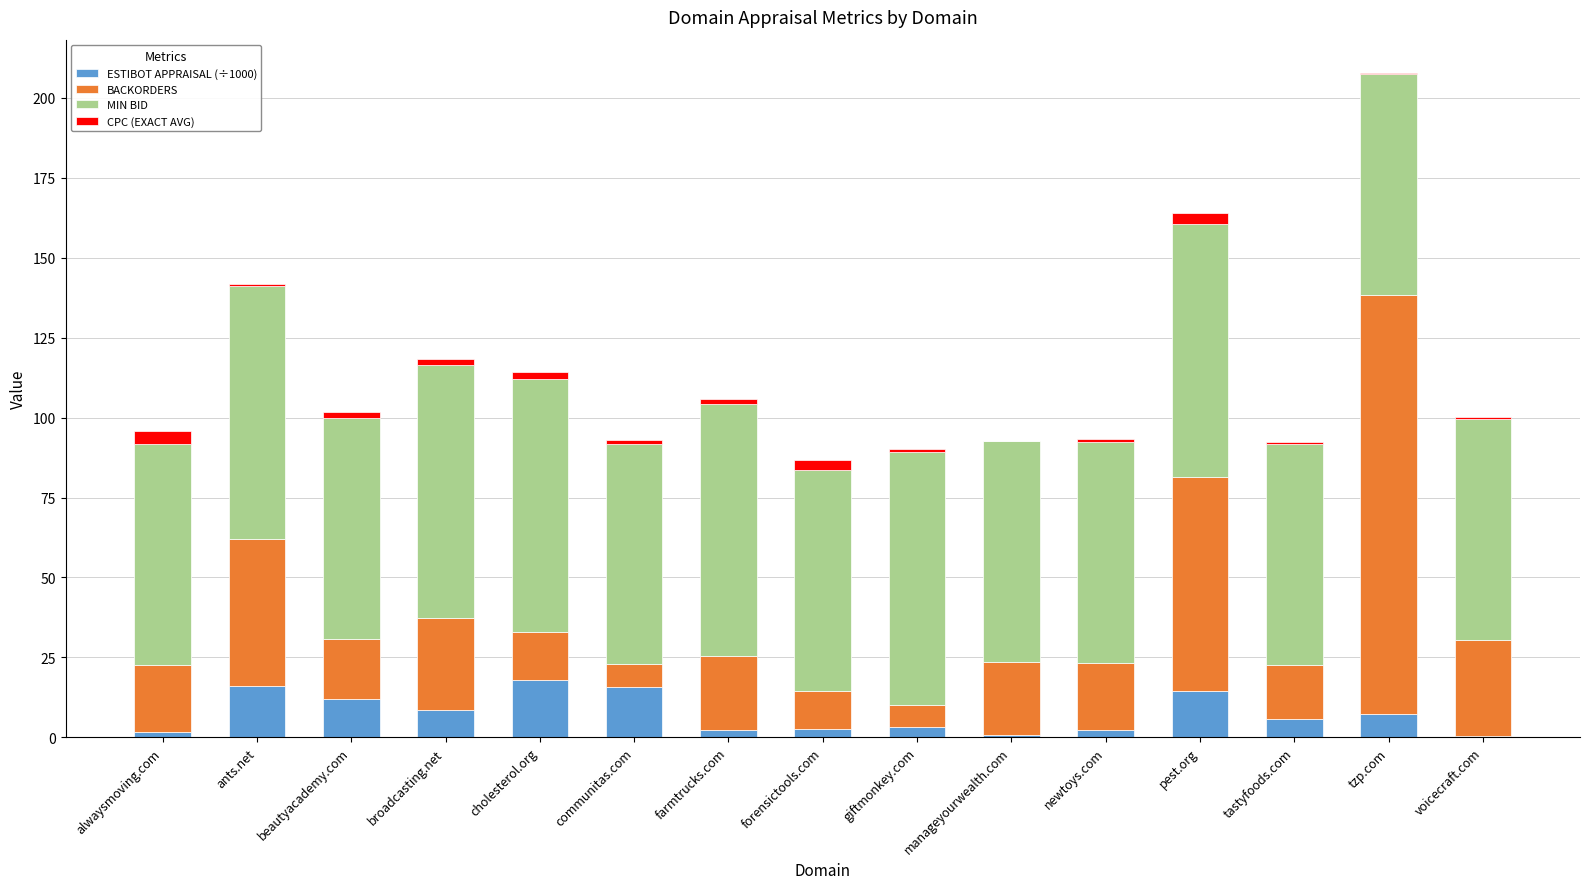

At which category is the sum across all series the highest?

tzp.com